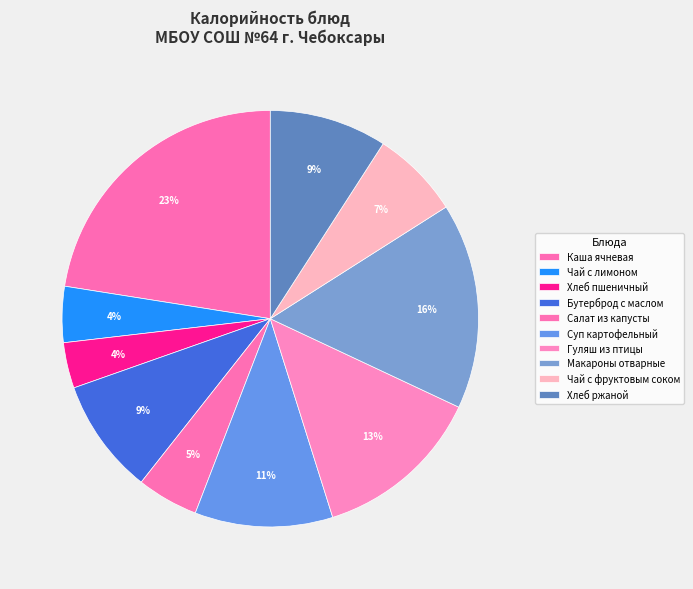

How many segments does this pie chart have?

10